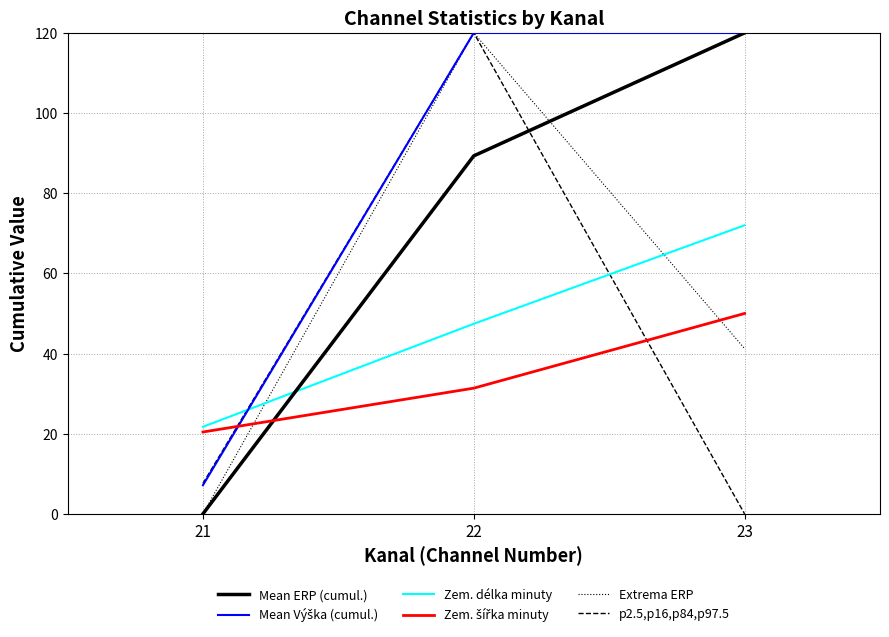

What is the highest value of the Extrema ERP series?

120.0